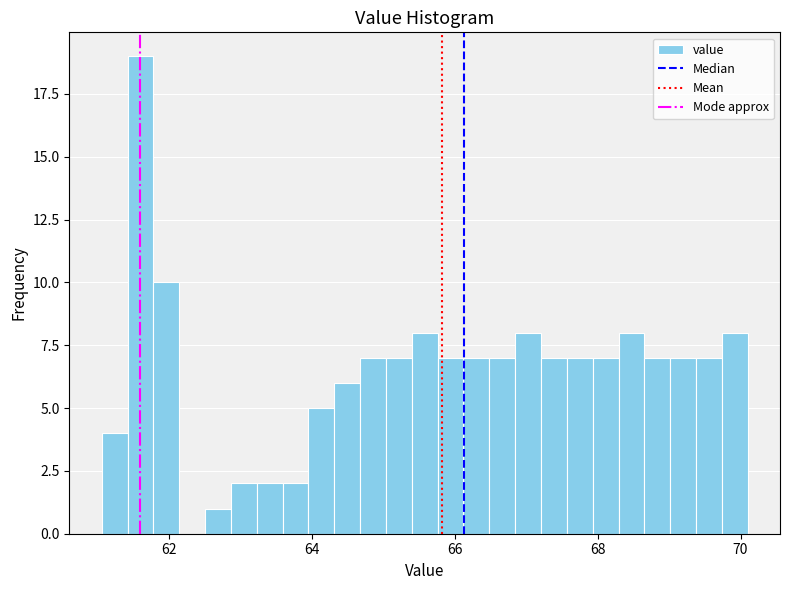

Around what value on the x-axis is the tallest bar? Give the approximate position of its centre, as read against the axis.

61.6